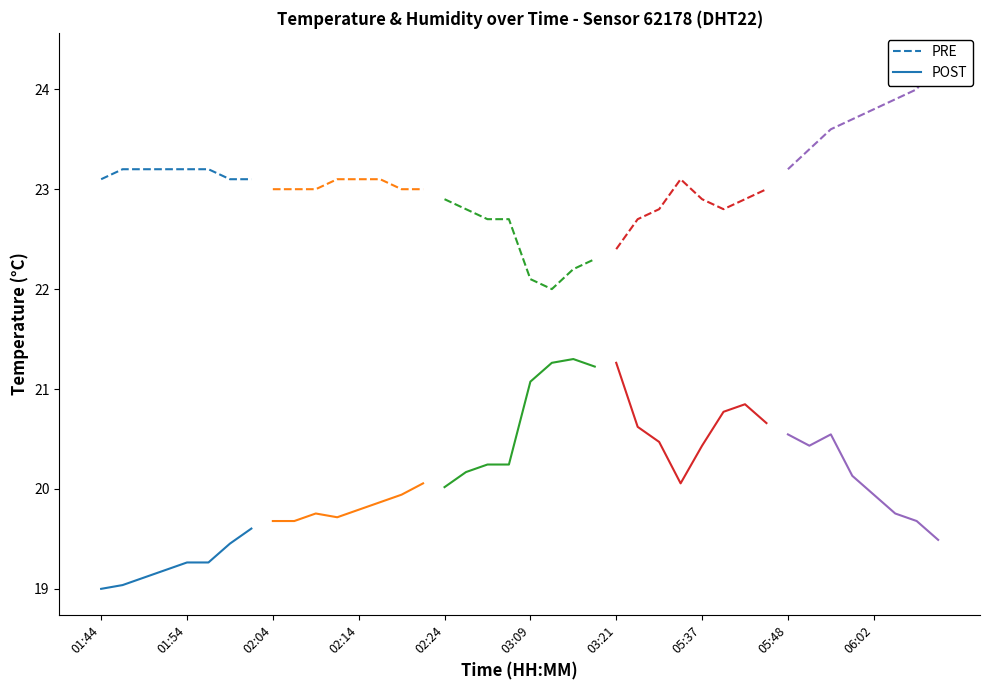

What is the minimum value for PRE?

23.1